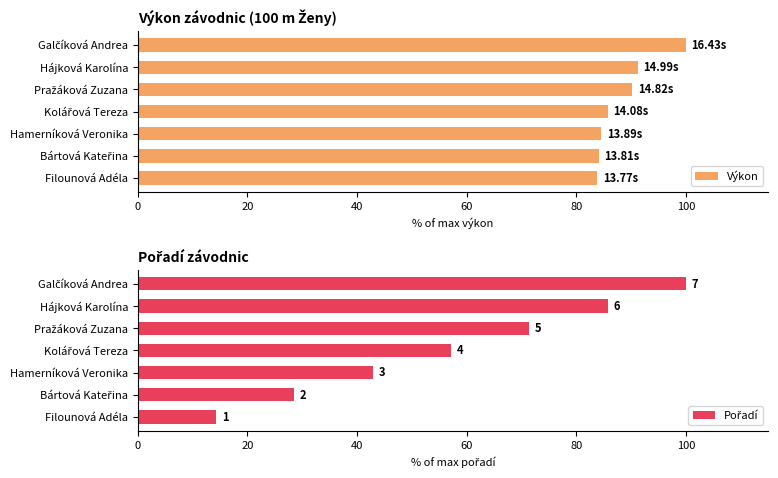

What is the sum of all Výkon values?

619.5